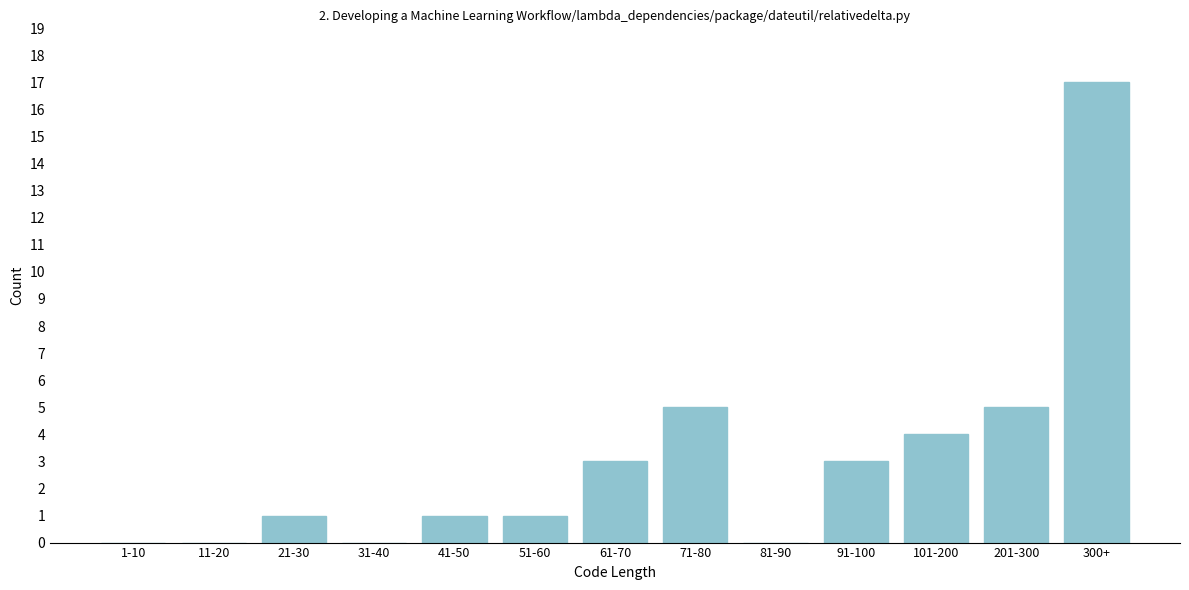

Reading left to right, extract all data points from this chart.

1-10=0	11-20=0	21-30=1	31-40=0	41-50=1	51-60=1	61-70=3	71-80=5	81-90=0	91-100=3	101-200=4	201-300=5	300+=17